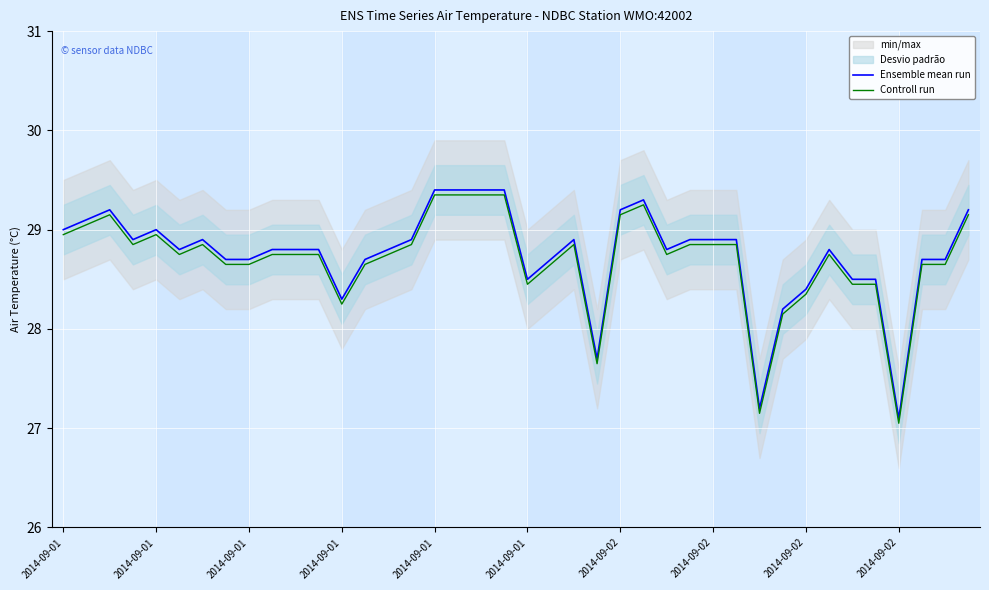

At which category is the sum across all series the highest?

2014-09-01